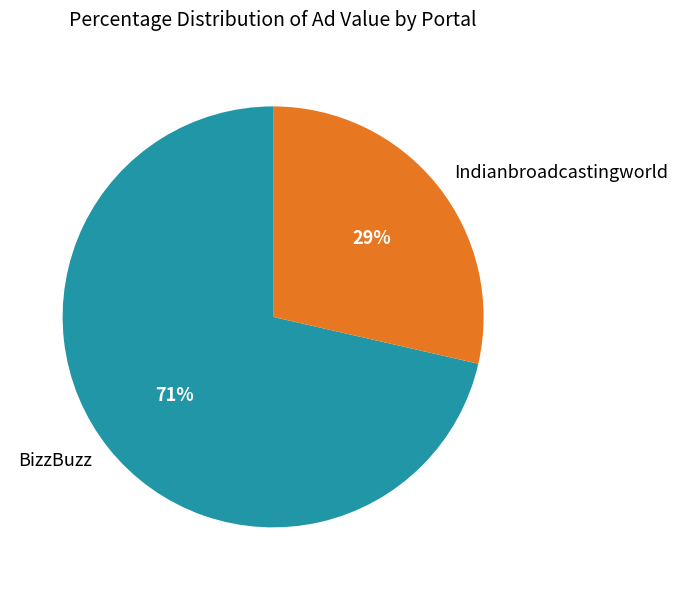

How many segments does this pie chart have?

2